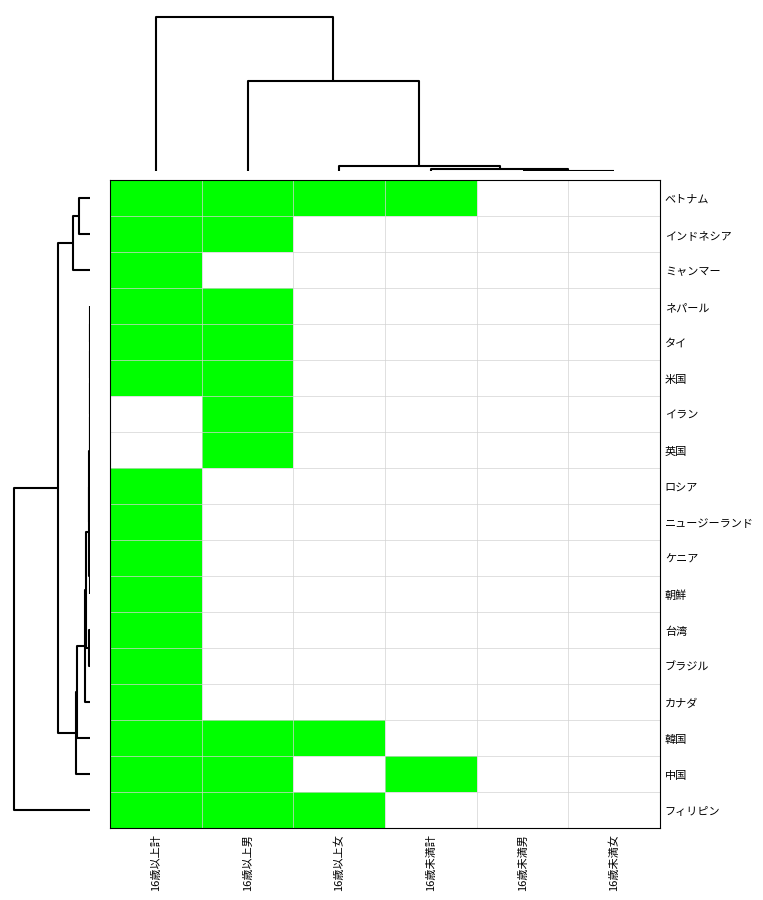

Reading right to left, list all the values displayed in this chart.

ベトナム: 16歳未満女=0	16歳未満男=0	16歳未満計=1	16歳以上女=1	16歳以上男=1	16歳以上計=1
インドネシア: 16歳未満女=0	16歳未満男=0	16歳未満計=0	16歳以上女=0	16歳以上男=1	16歳以上計=1
ミャンマー: 16歳未満女=0	16歳未満男=0	16歳未満計=0	16歳以上女=0	16歳以上男=0	16歳以上計=1
ネパール: 16歳未満女=0	16歳未満男=0	16歳未満計=0	16歳以上女=0	16歳以上男=1	16歳以上計=1
タイ: 16歳未満女=0	16歳未満男=0	16歳未満計=0	16歳以上女=0	16歳以上男=1	16歳以上計=1
米国: 16歳未満女=0	16歳未満男=0	16歳未満計=0	16歳以上女=0	16歳以上男=1	16歳以上計=1
イラン: 16歳未満女=0	16歳未満男=0	16歳未満計=0	16歳以上女=0	16歳以上男=1	16歳以上計=0
英国: 16歳未満女=0	16歳未満男=0	16歳未満計=0	16歳以上女=0	16歳以上男=1	16歳以上計=0
ロシア: 16歳未満女=0	16歳未満男=0	16歳未満計=0	16歳以上女=0	16歳以上男=0	16歳以上計=1
ニュージーランド: 16歳未満女=0	16歳未満男=0	16歳未満計=0	16歳以上女=0	16歳以上男=0	16歳以上計=1
ケニア: 16歳未満女=0	16歳未満男=0	16歳未満計=0	16歳以上女=0	16歳以上男=0	16歳以上計=1
朝鮮: 16歳未満女=0	16歳未満男=0	16歳未満計=0	16歳以上女=0	16歳以上男=0	16歳以上計=1
台湾: 16歳未満女=0	16歳未満男=0	16歳未満計=0	16歳以上女=0	16歳以上男=0	16歳以上計=1
ブラジル: 16歳未満女=0	16歳未満男=0	16歳未満計=0	16歳以上女=0	16歳以上男=0	16歳以上計=1
カナダ: 16歳未満女=0	16歳未満男=0	16歳未満計=0	16歳以上女=0	16歳以上男=0	16歳以上計=1
韓国: 16歳未満女=0	16歳未満男=0	16歳未満計=0	16歳以上女=1	16歳以上男=1	16歳以上計=1
中国: 16歳未満女=0	16歳未満男=0	16歳未満計=1	16歳以上女=0	16歳以上男=1	16歳以上計=1
フィリピン: 16歳未満女=0	16歳未満男=0	16歳未満計=0	16歳以上女=1	16歳以上男=1	16歳以上計=1